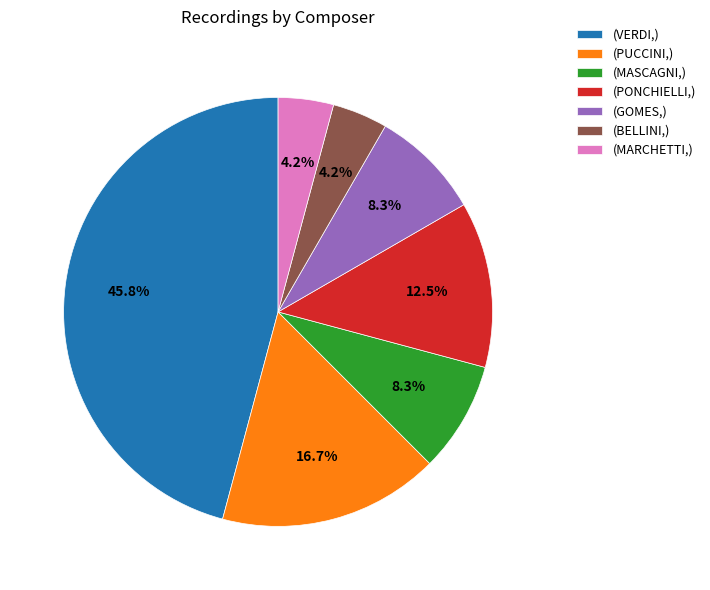

Does (BELLINI,) account for over 50% of the chart?

No